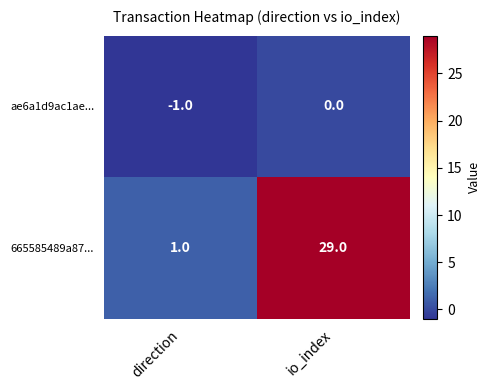

How many data points does each series have?

2